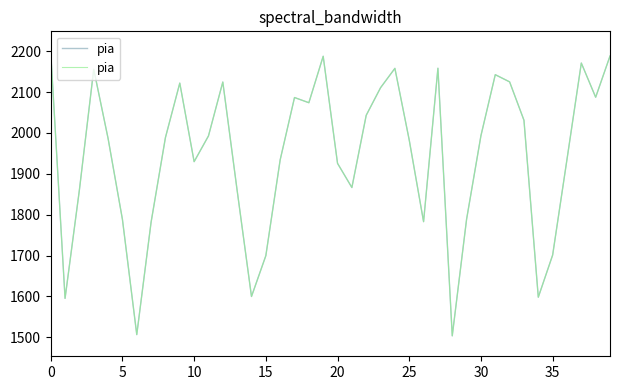

True or false: there are more than 1 points higher than both neighbors.

True